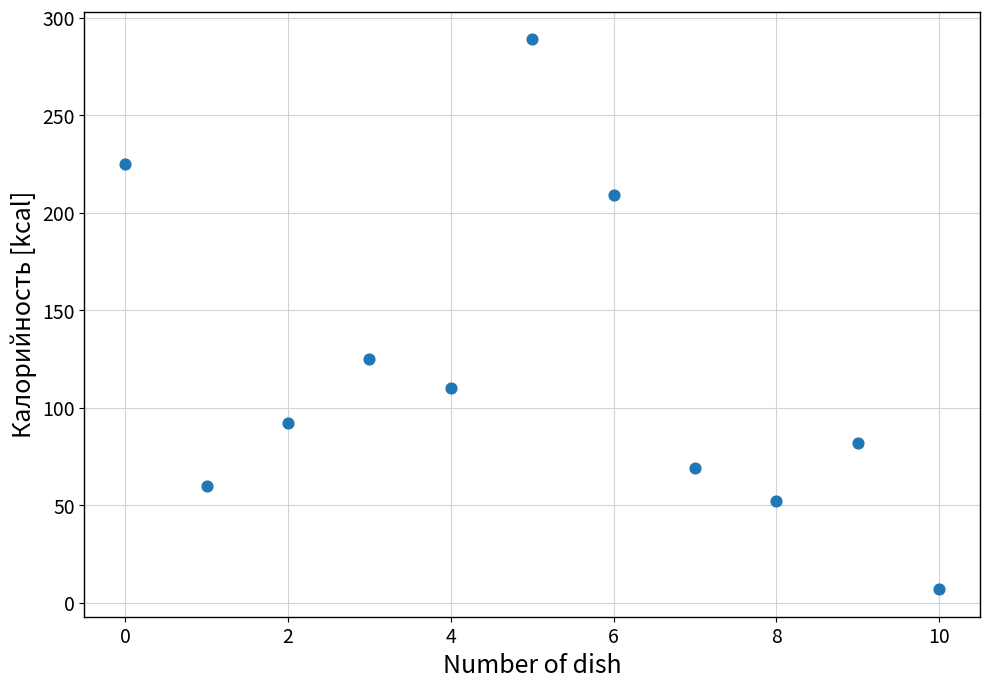

What Y value in the scatter plot is closest to 148?

125